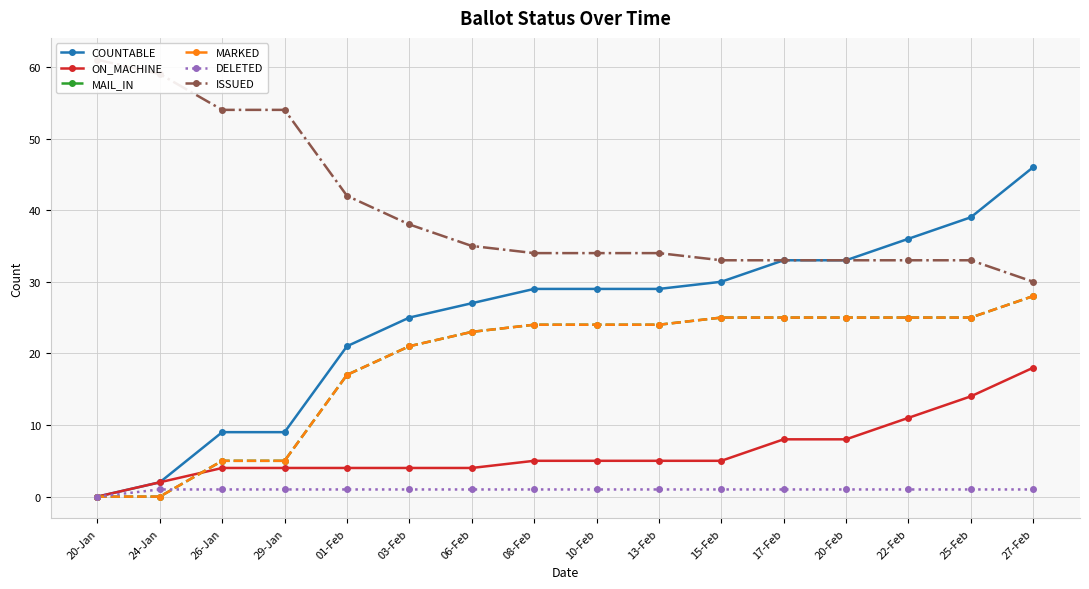

Which label corresponds to the smallest value in the chart?

20-Jan